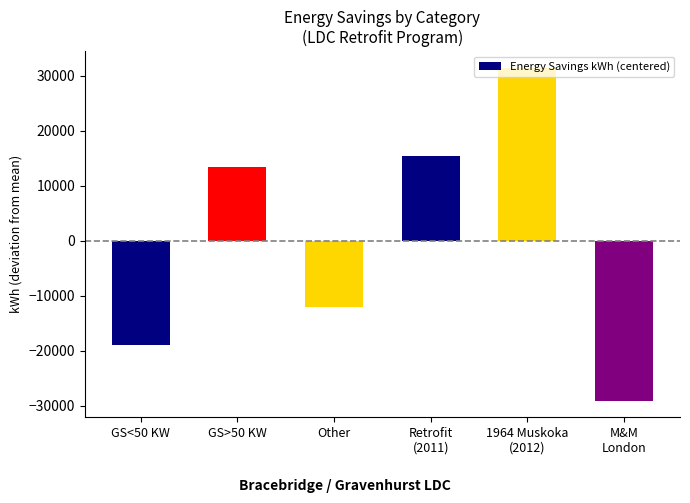

Count the number of categories in the chart.

6